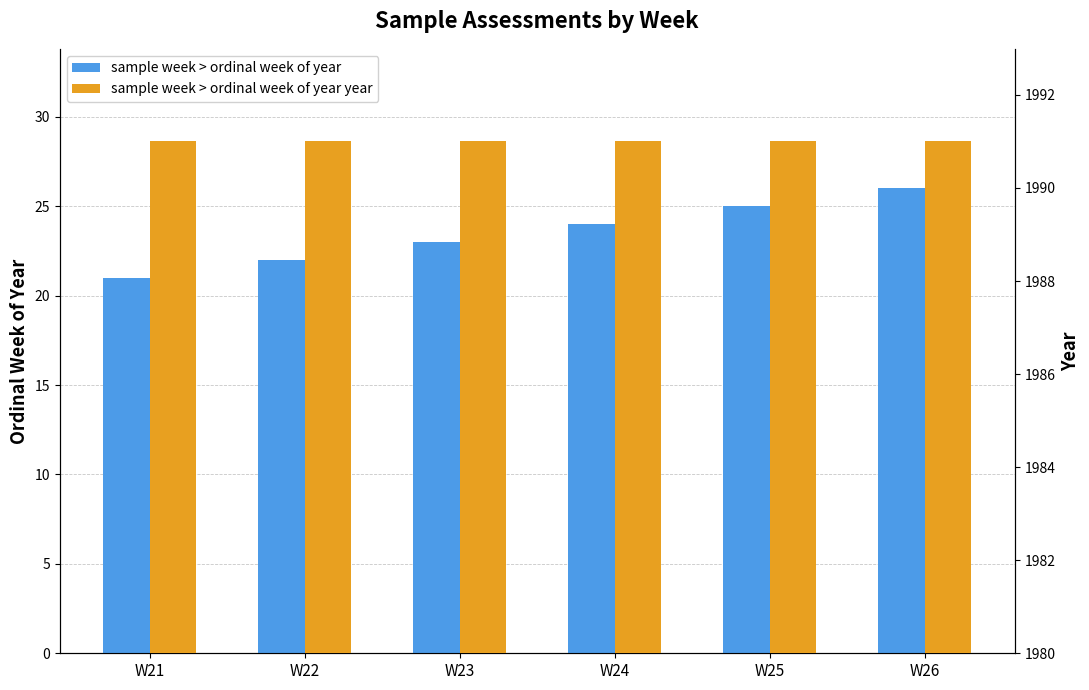

How many bars are there in each group?

2